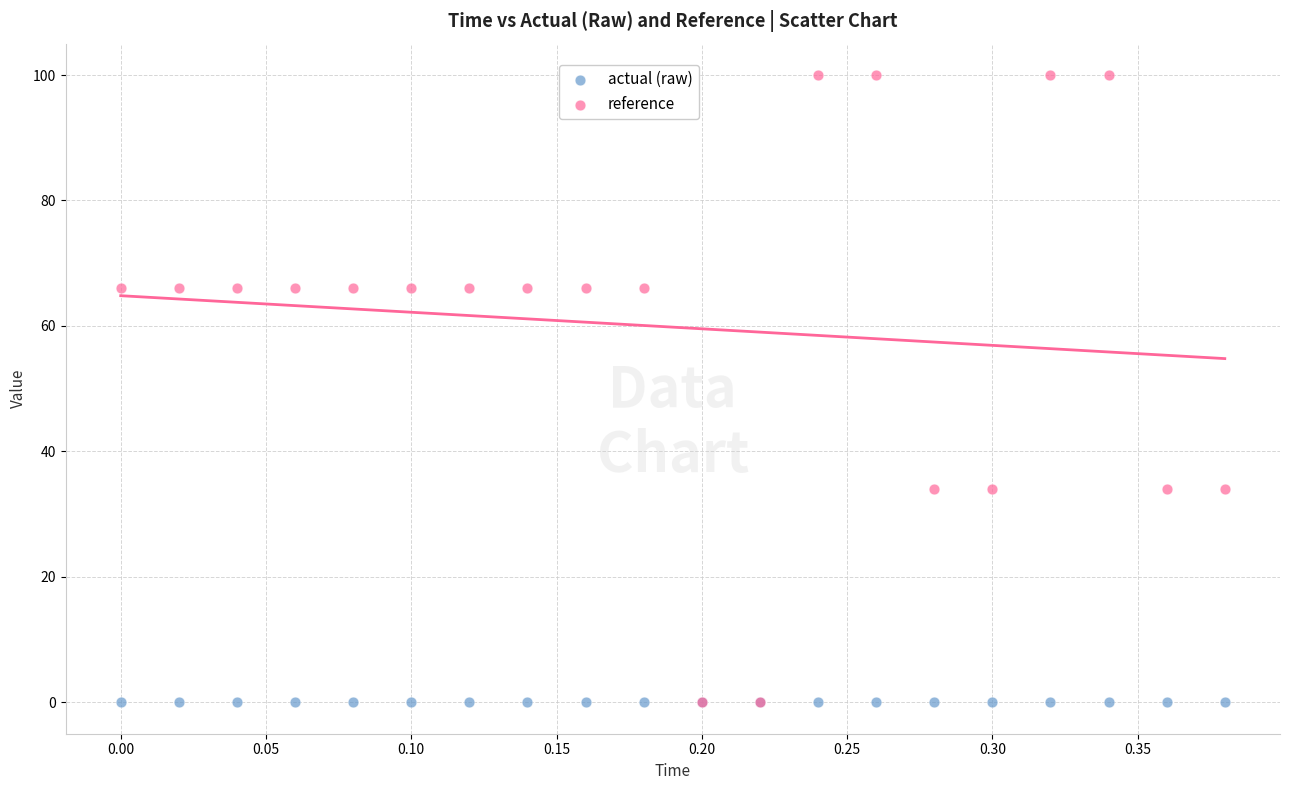

What are all the series names shown in the legend?

actual (raw), reference